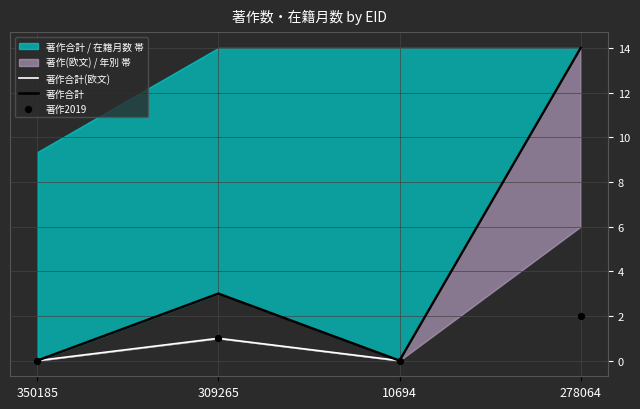

At which category is the sum across all series the highest?

278064